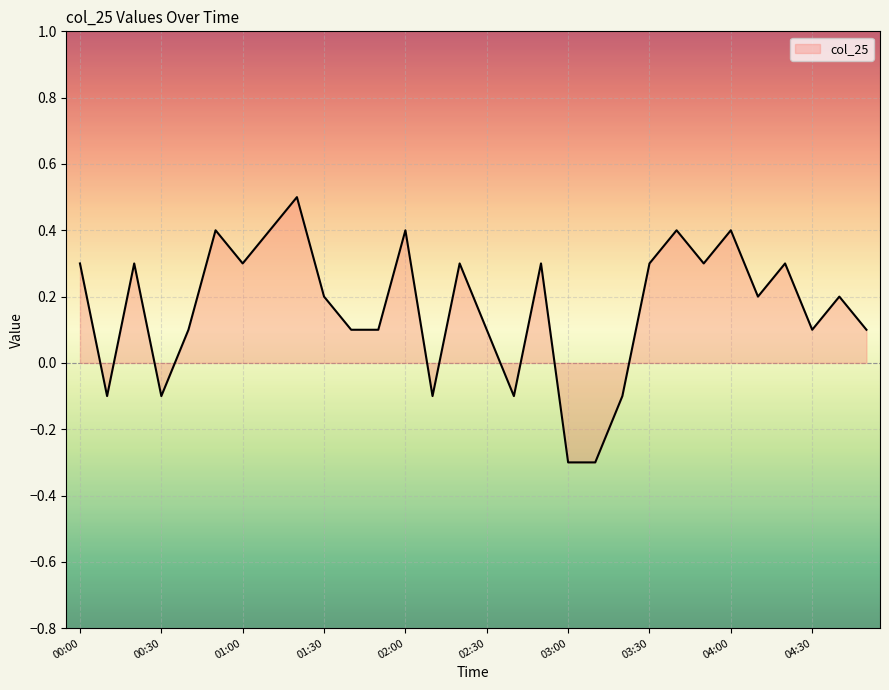

How many lines are shown in the chart?

1